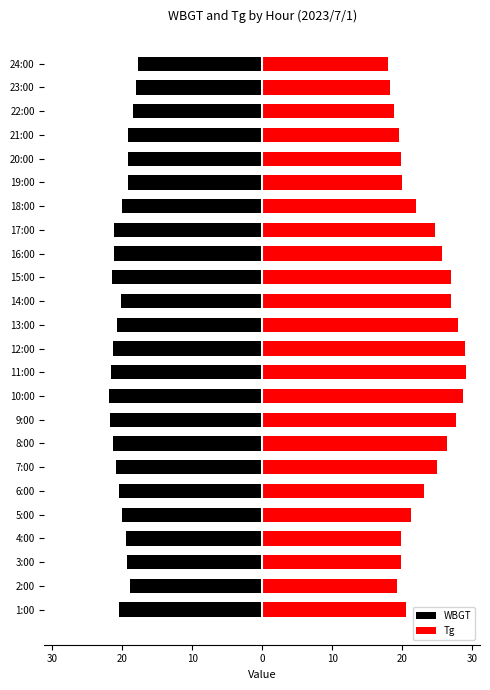

What are all the series names shown in the legend?

WBGT, Tg